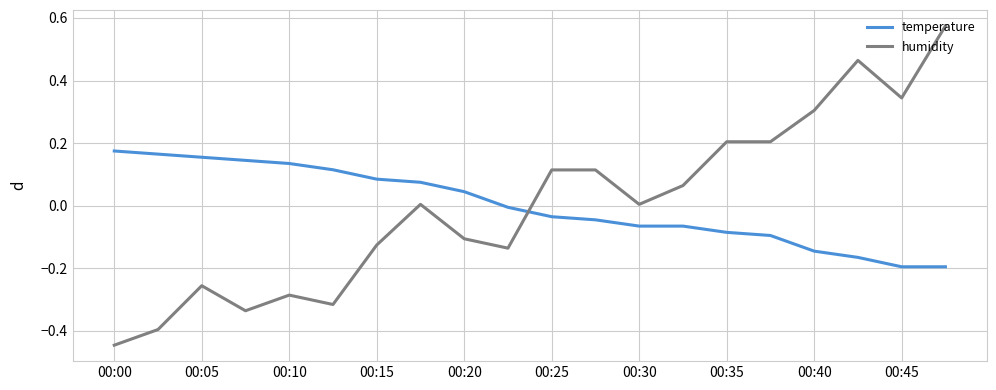

What are all the series names shown in the legend?

temperature, humidity